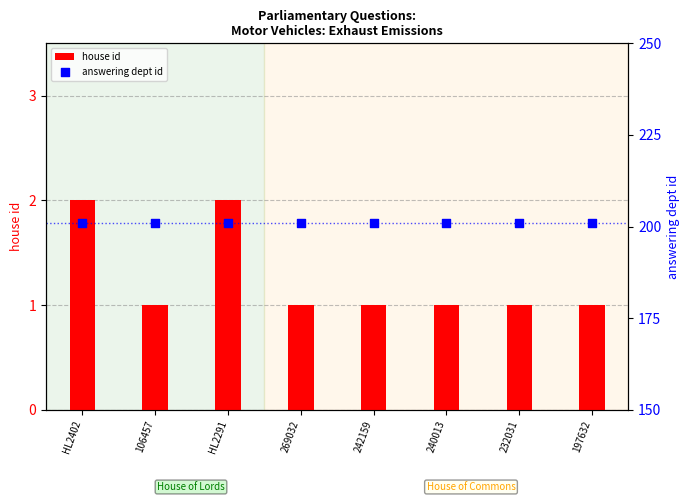

At how many categories does at least one series exceed 103?

8